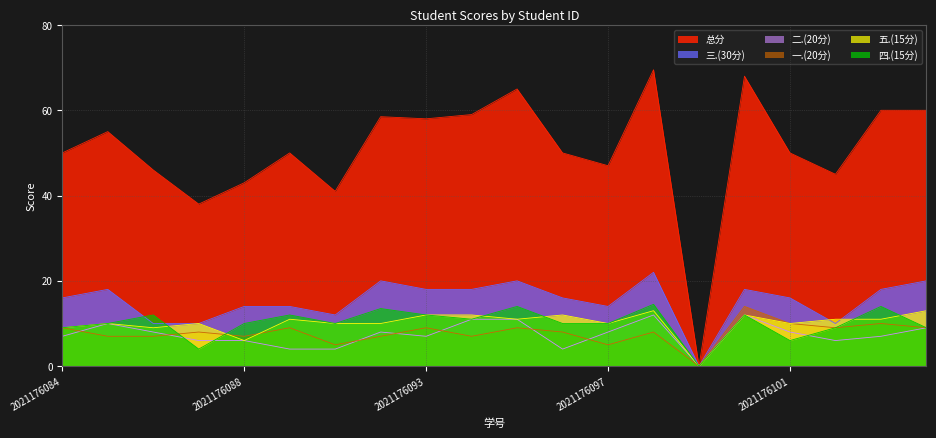

True or false: 总分 has a value of 50.0 at 2021176084.

True